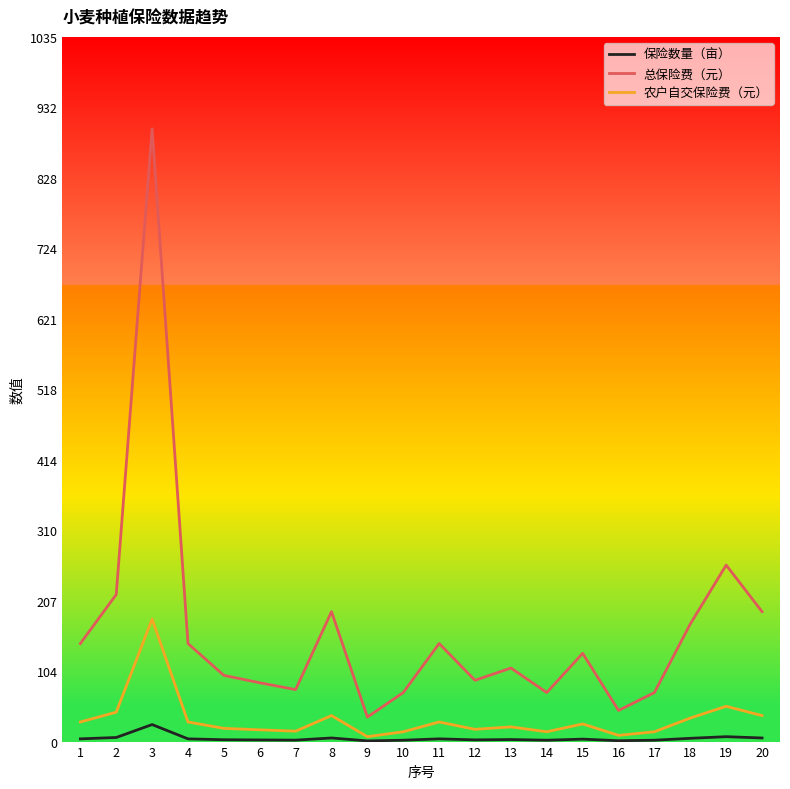

At which category does the chart reach its peak across all series?

3